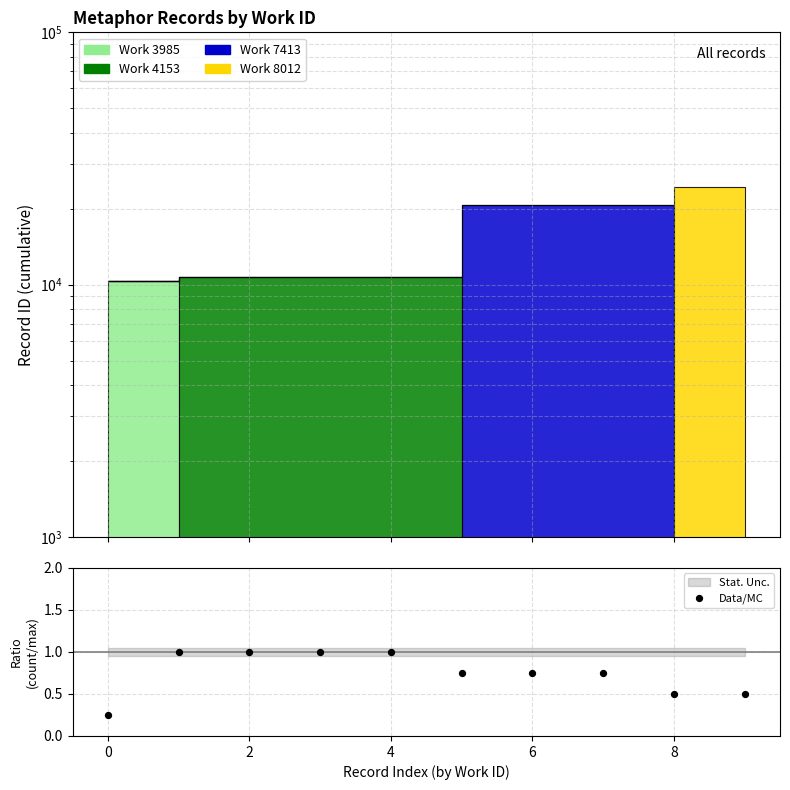

What is the change in value from 4 to 7?

-0.2